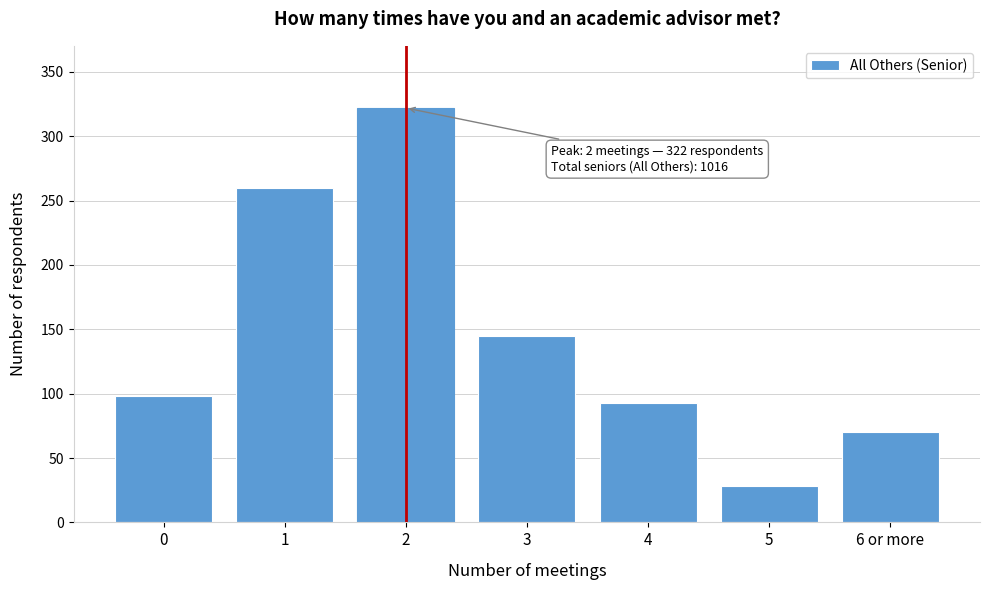

Reading left to right, transcribe all the data shown in this chart.

0=98	1=260	2=322	3=145	4=93	5=28	6 or more=70